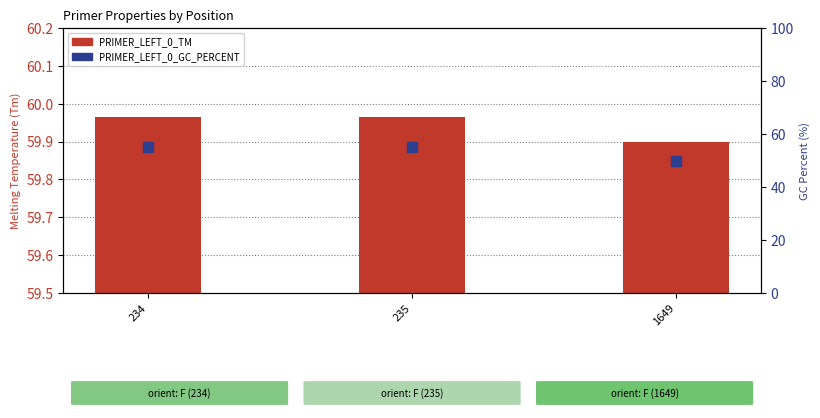

Which series has the largest total across all categories?

PRIMER_LEFT_0_TM